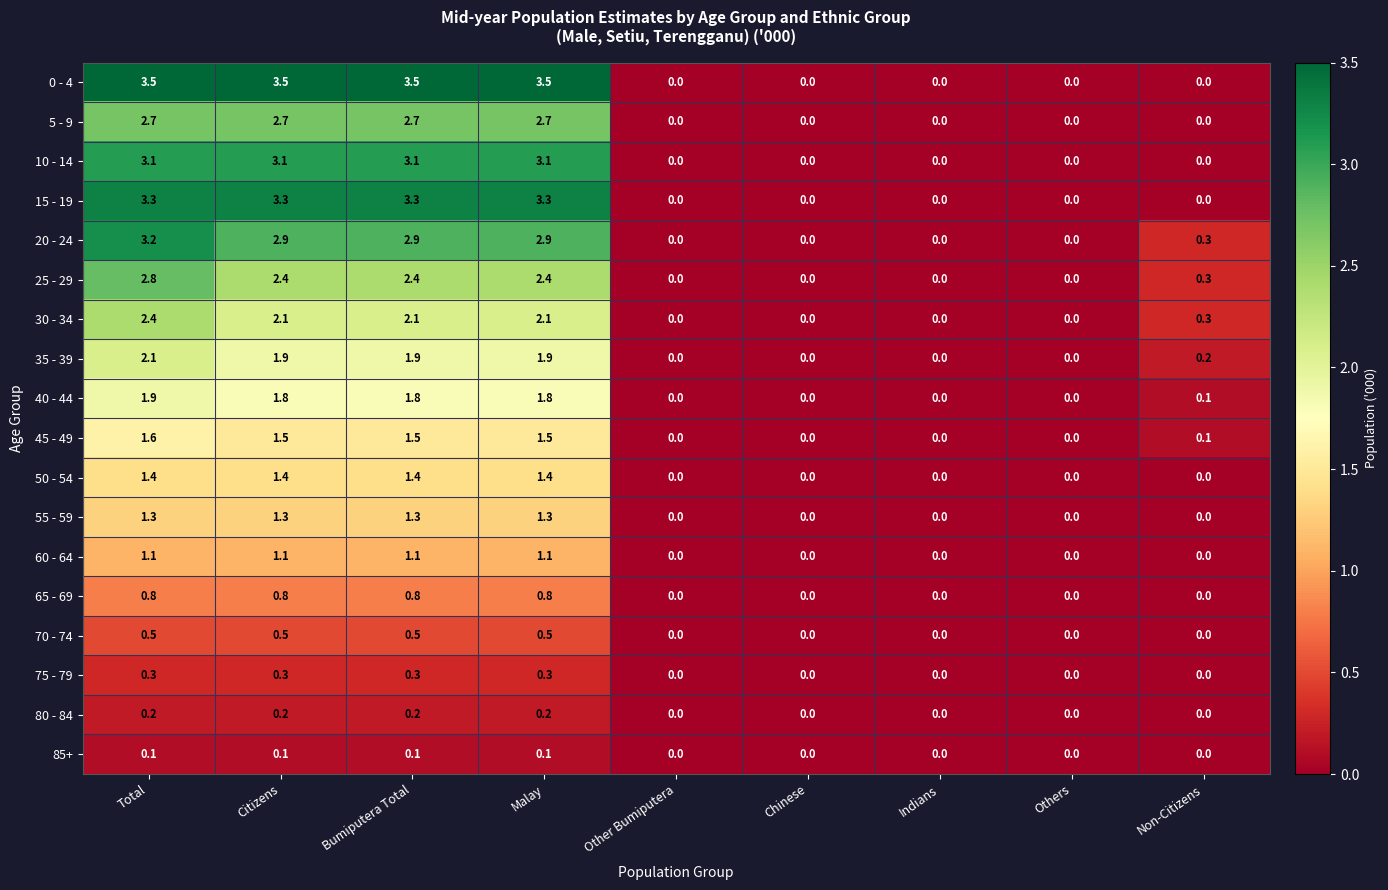

True or false: 25 - 29 has a value of 0.0 at Other Bumiputera.

True